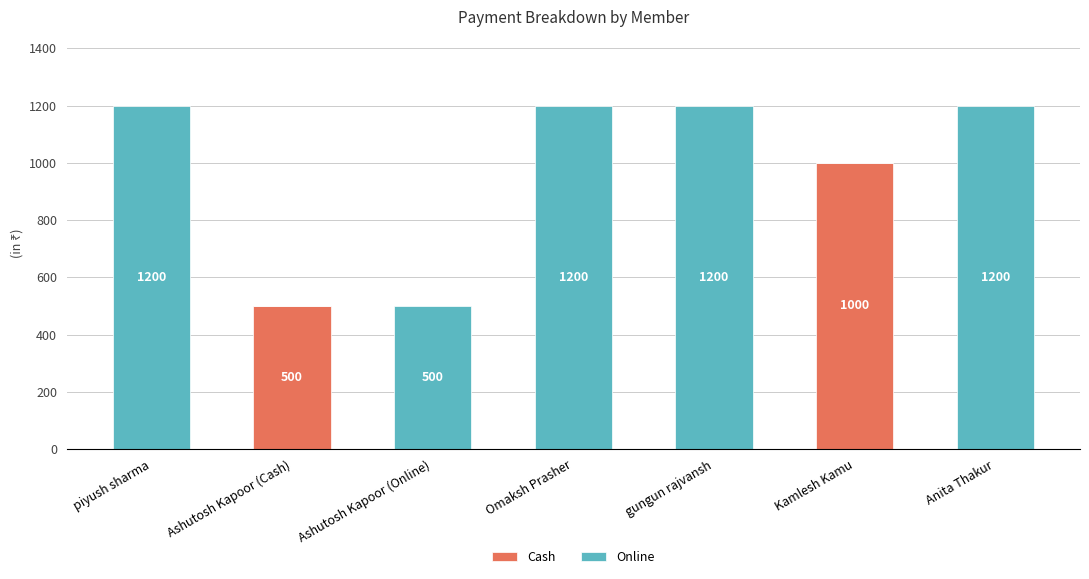

Which series changed the most between piyush sharma and Ashutosh Kapoor (Cash)?

Online